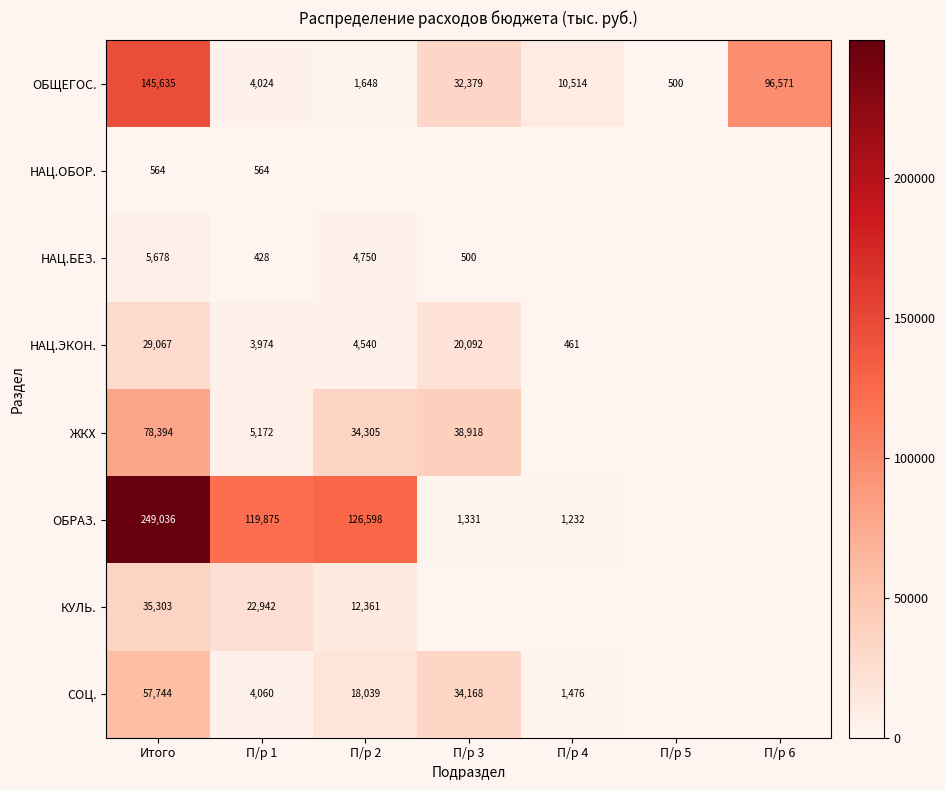

What is the difference between the highest and lowest values at П/р 5?

500.0